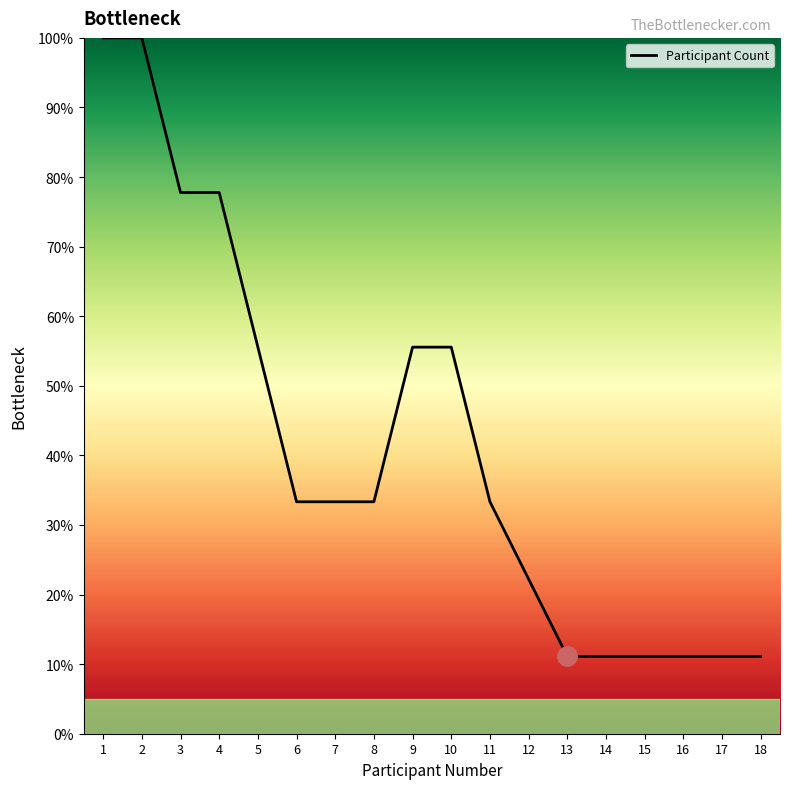

What is the difference between the maximum and minimum values?

88.9